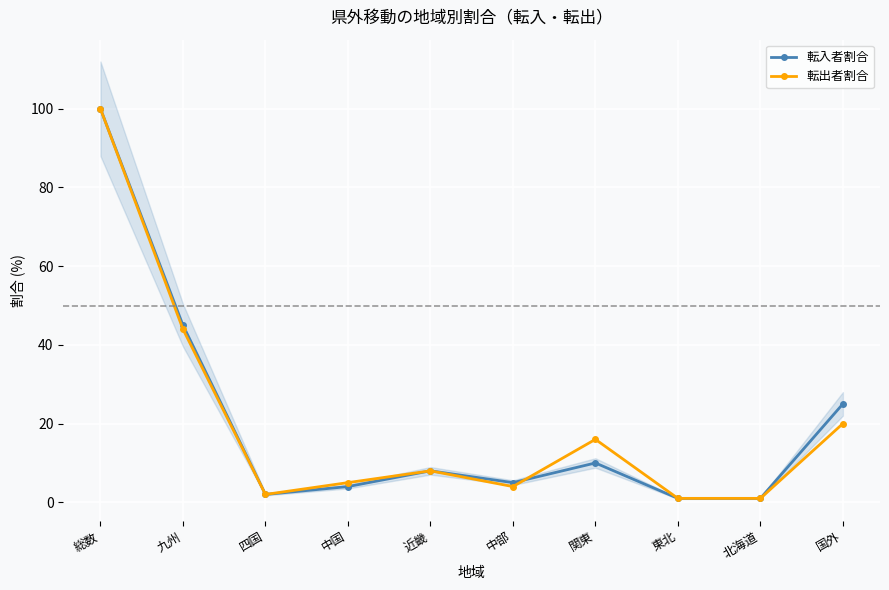

At which category does the chart reach its peak across all series?

総数